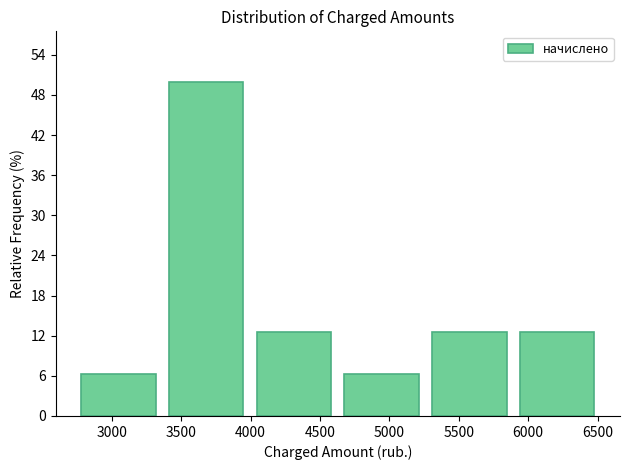

Which range on the x-axis has the tallest bar?

3400 to 4050